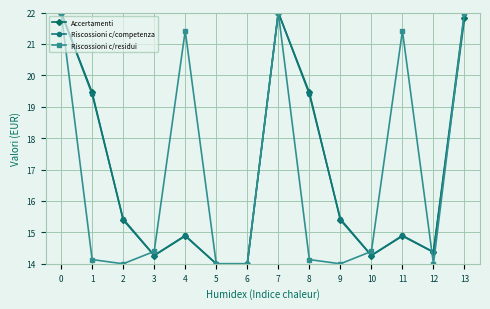

Between 3 and 8, which series saw the biggest shift?

Accertamenti